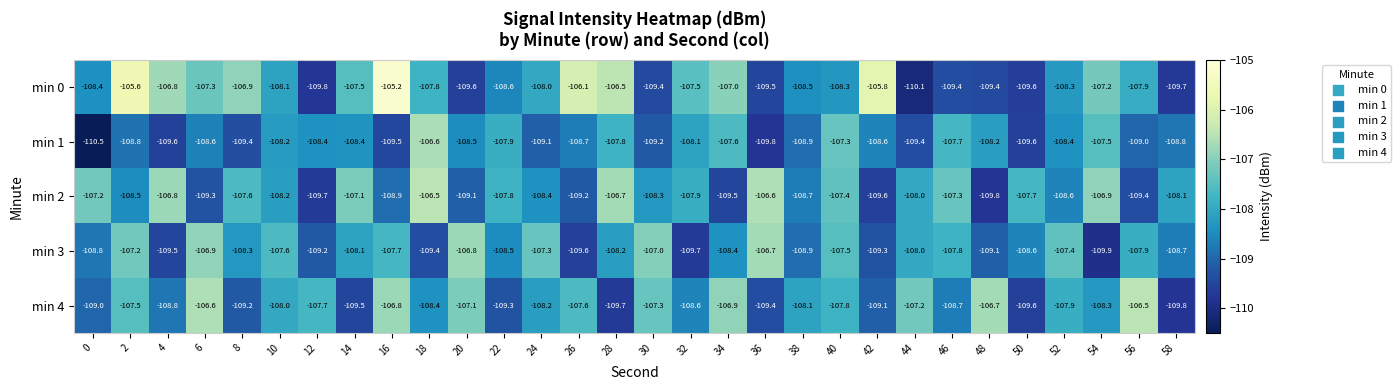

What is the approximate value of min 0 at 54?

-107.2